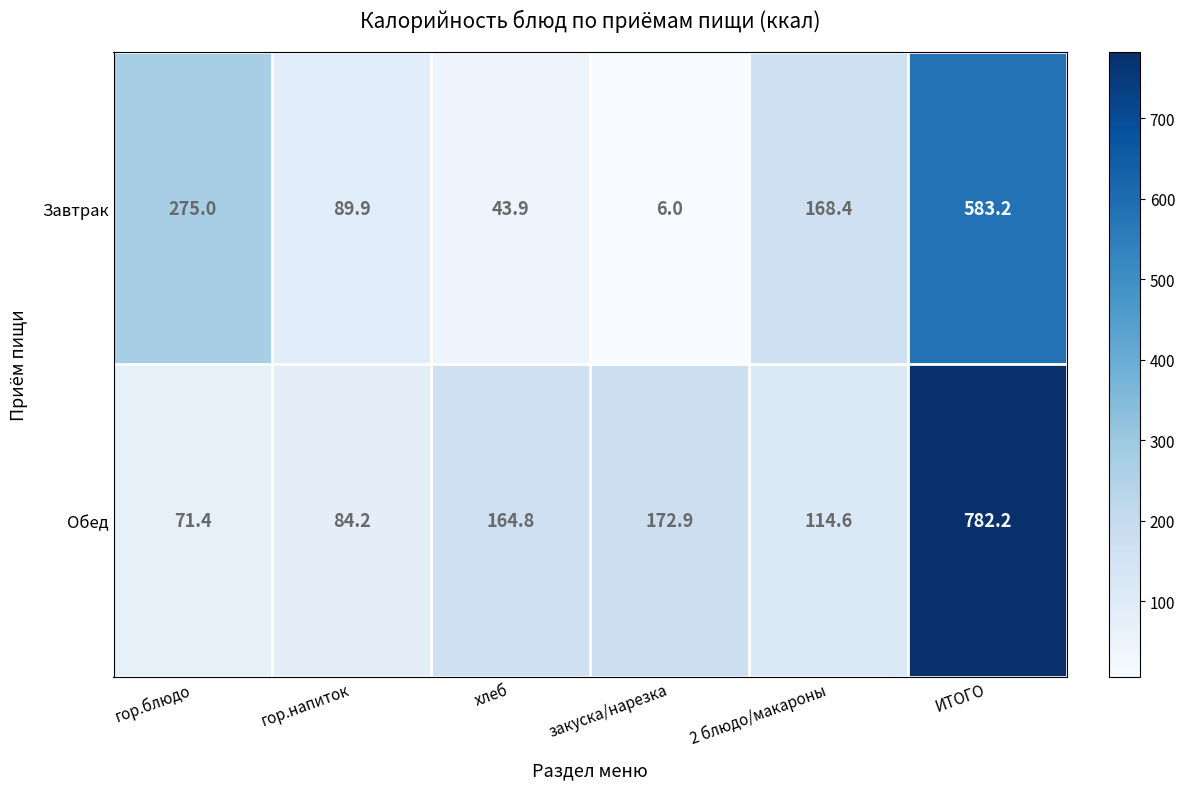

Which series has the widest spread of values?

Обед